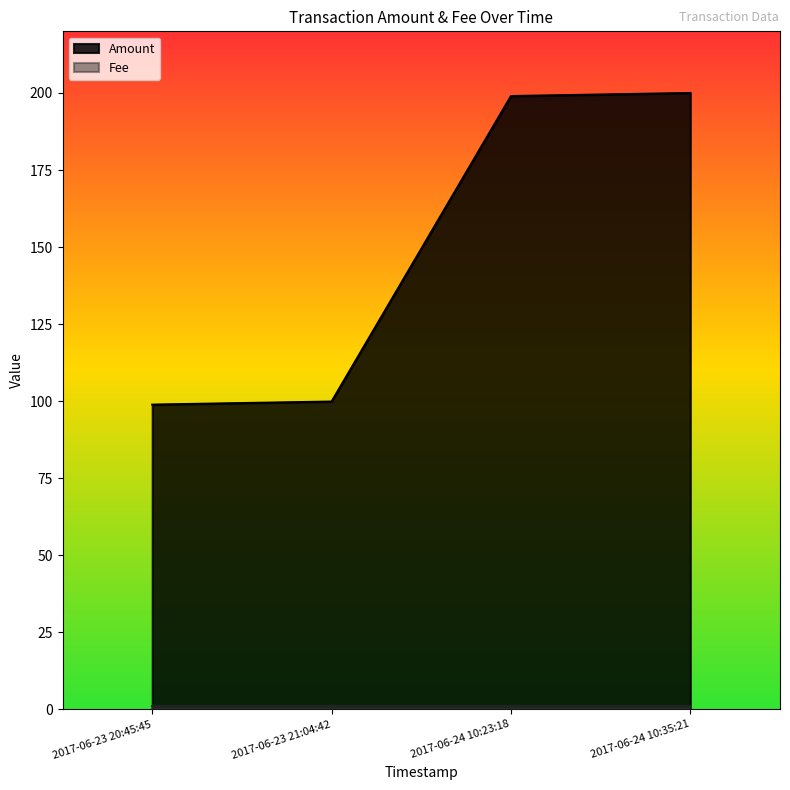

Reading right to left, transcribe all the data shown in this chart.

200.0	199.0	99.9	98.9